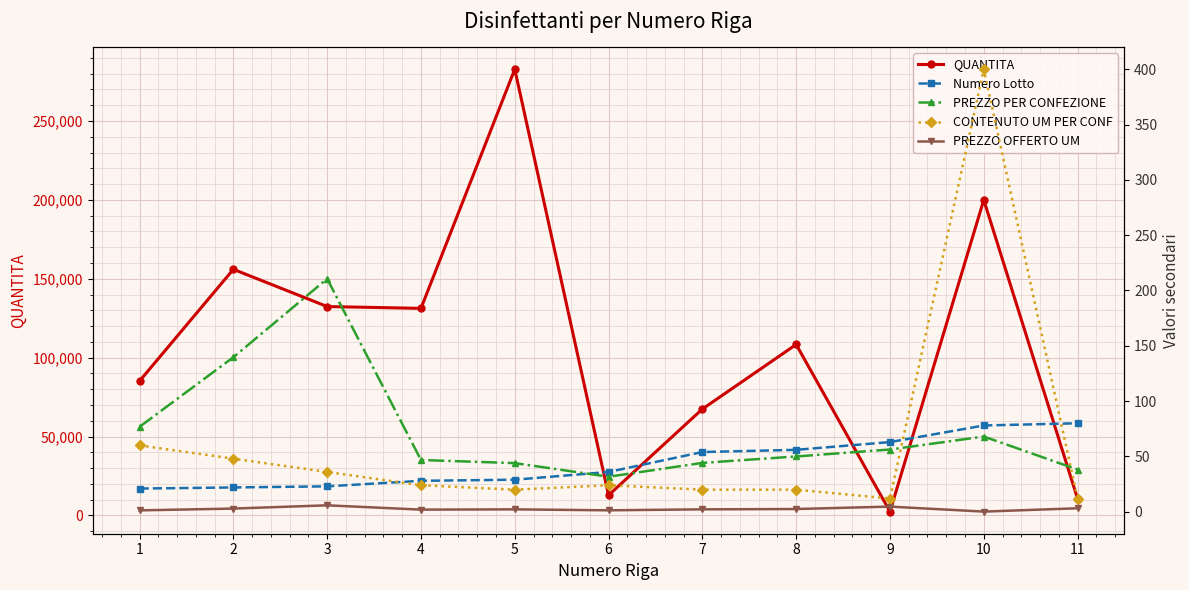

How many values in the QUANTITA series exceed 108352?

5